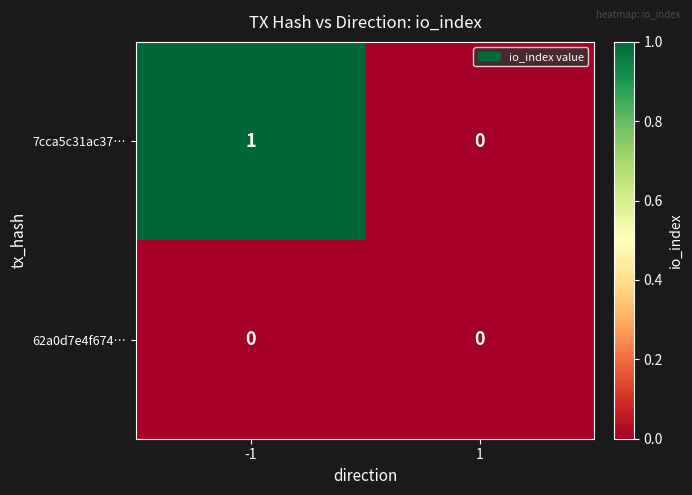

Is it true that 7cca5c31ac37… equals 0 at 1?

True